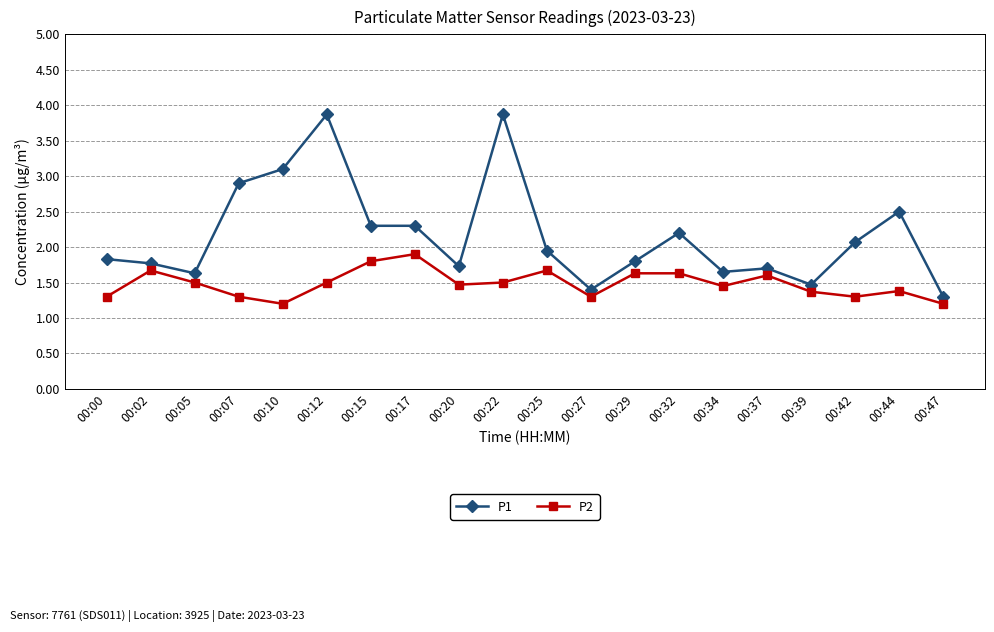

What is the average value of the P1 series?

2.2